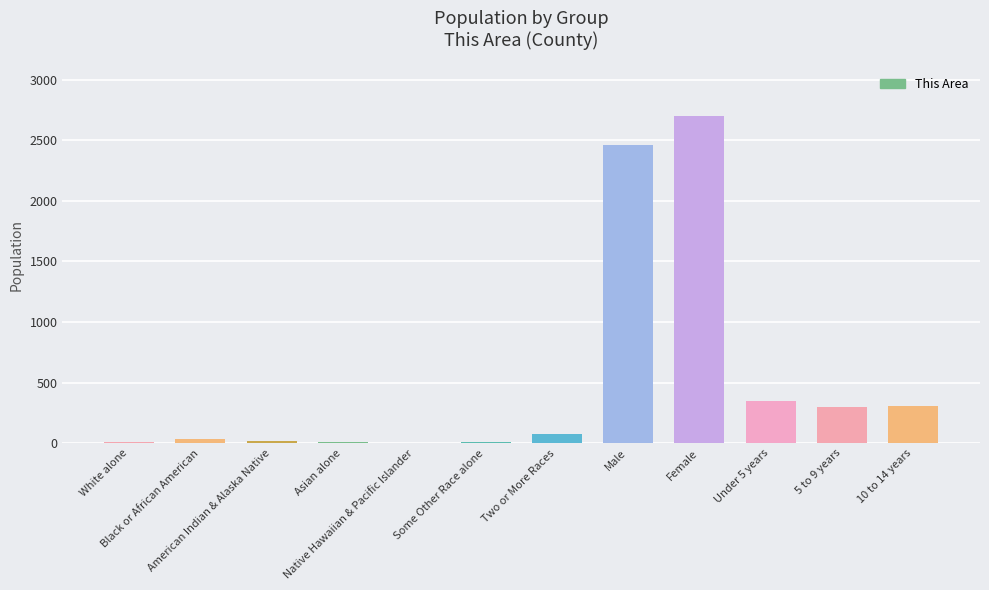

How many categories are shown in the chart?

12